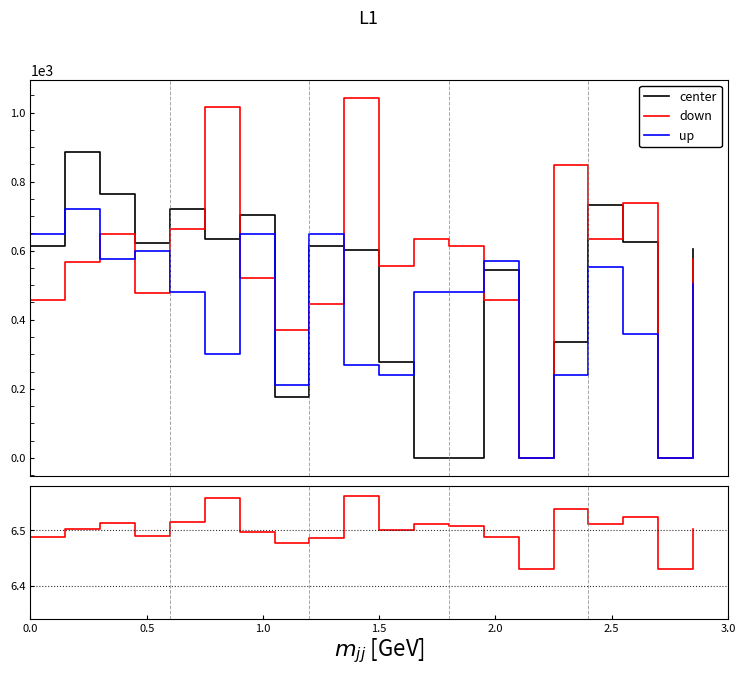

What is the value of the up point at the 20th from the left?

504.0